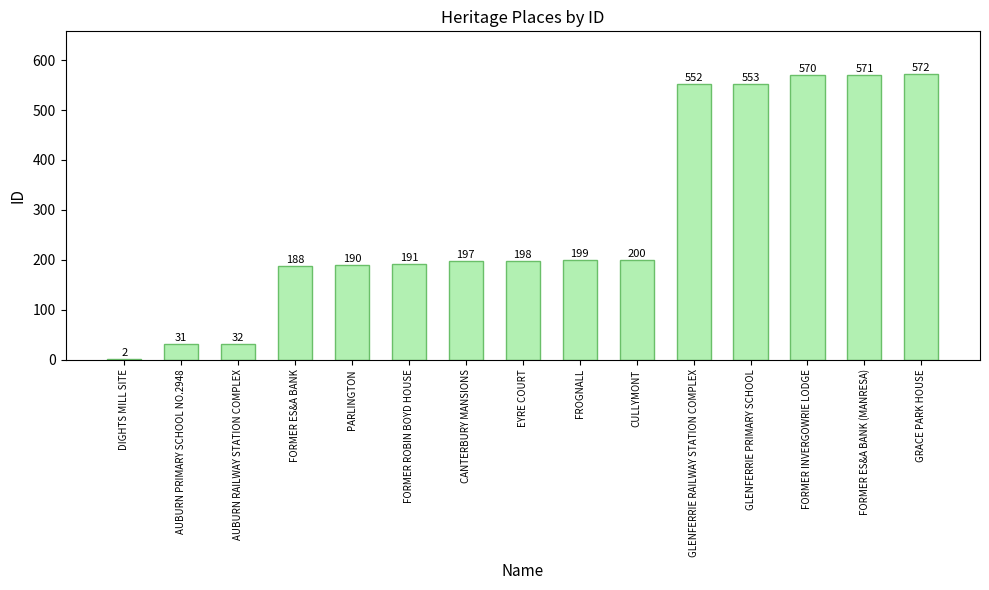

At which label is the value closest to 287?

CULLYMONT